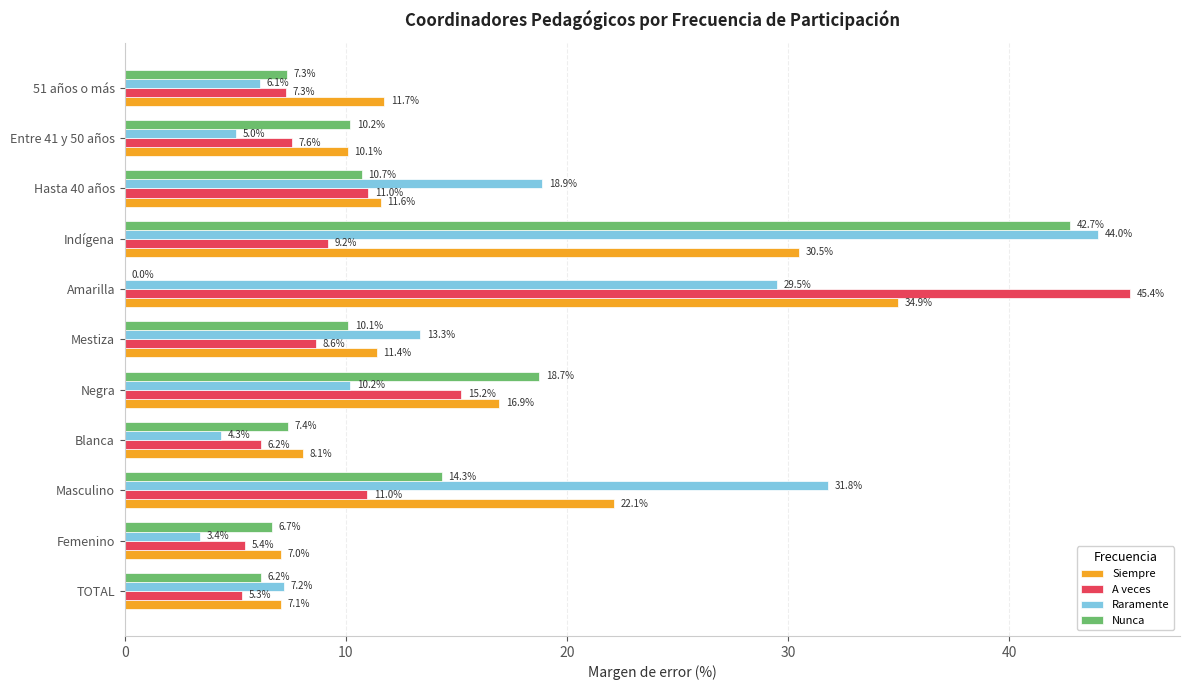

What is the approximate value of Nunca at Masculino?

14.3